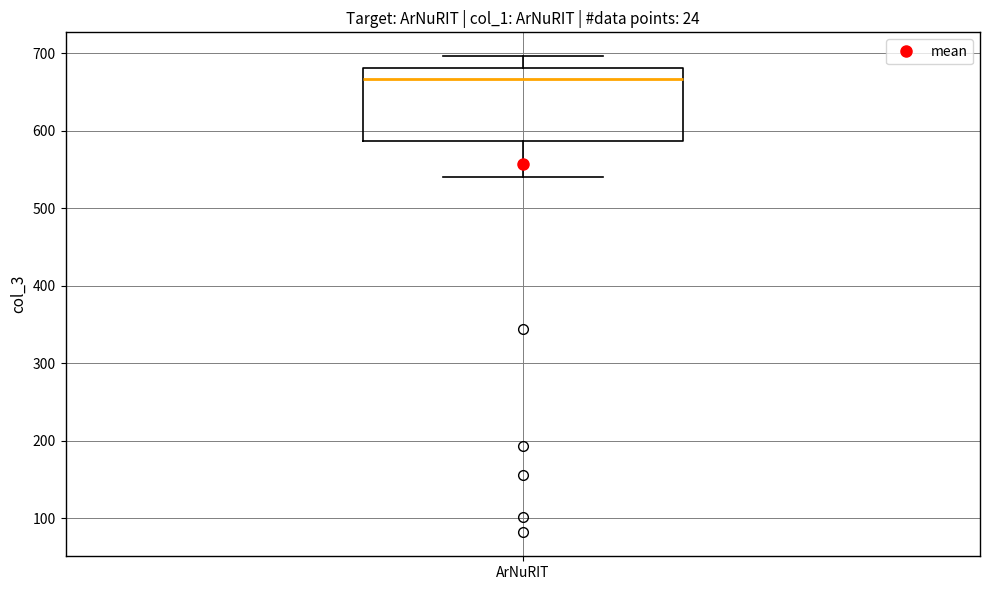

Read this box plot against the y-axis: the position of the median line, the range covered by the box, and the ends of both whiskers. The values are not printed on the chart, so give them approximately, as read against the axis.

median 670, box 590 to 680, whiskers 540 to 700